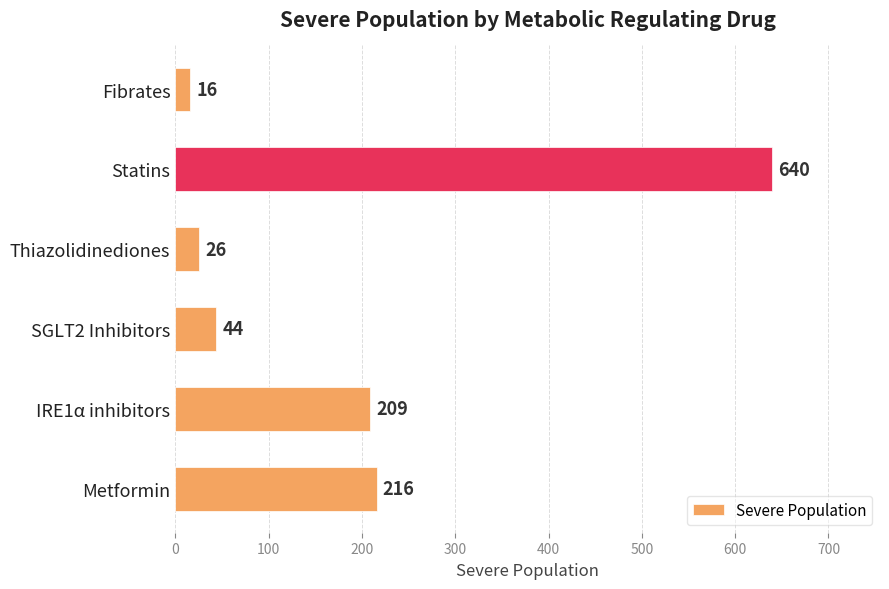

True or false: the data shows 143 at IRE1α inhibitors.

False